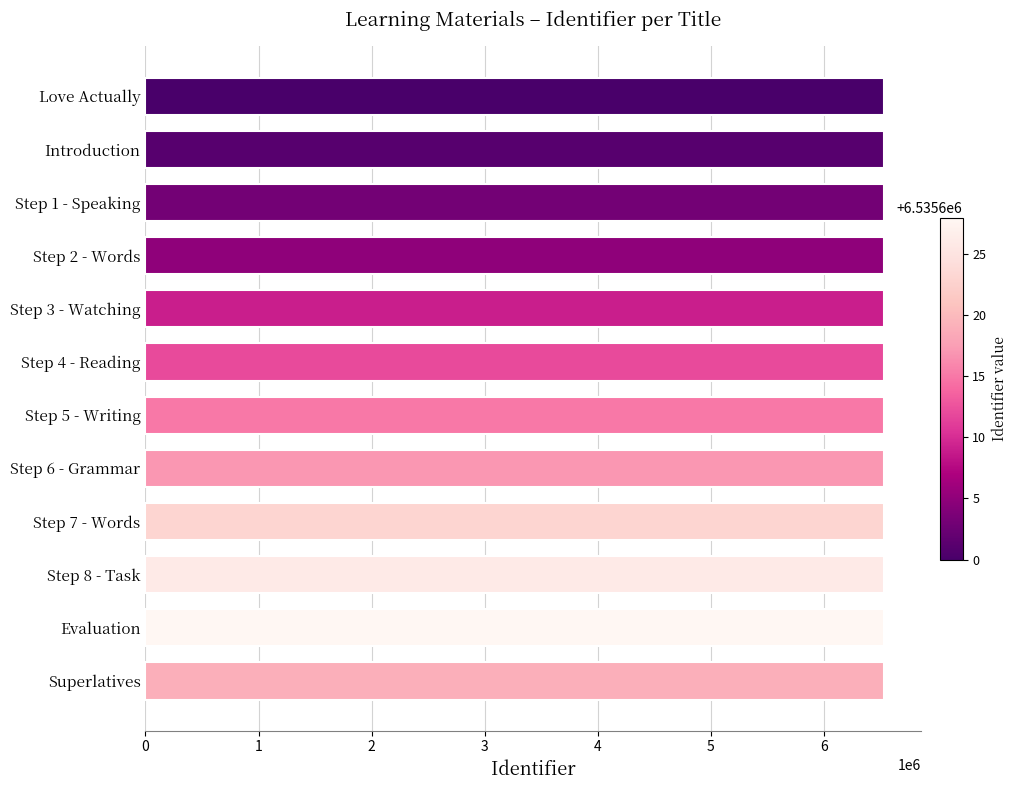

How many distinct data groups are displayed?

1